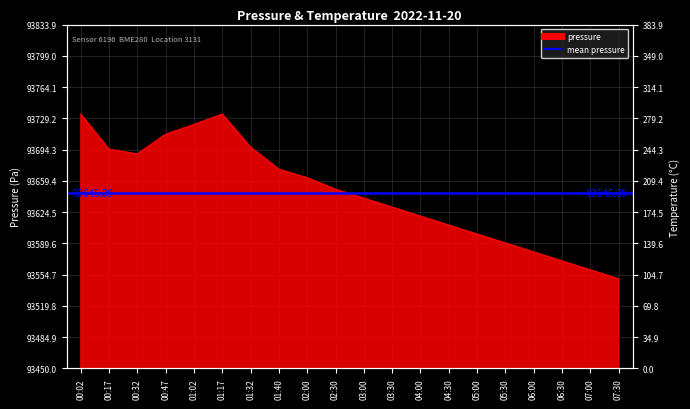

The value of pressure at 03:00 is 24983.2. True or false?

False